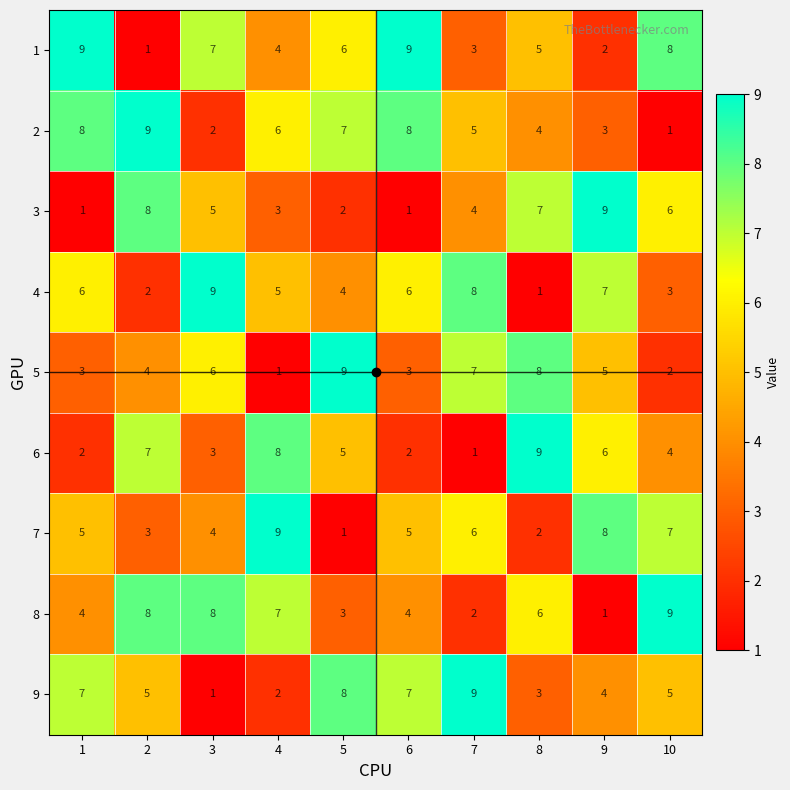

What is the spread (max minus min) of values at 3?

8